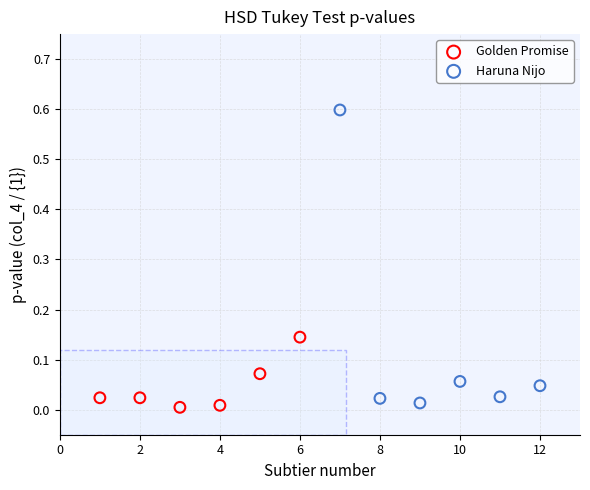

Which series has the widest spread of Y values?

Haruna Nijo